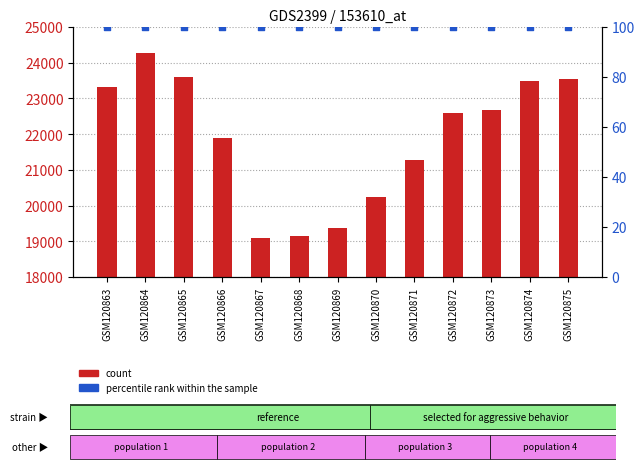

Which series has the largest total across all categories?

count